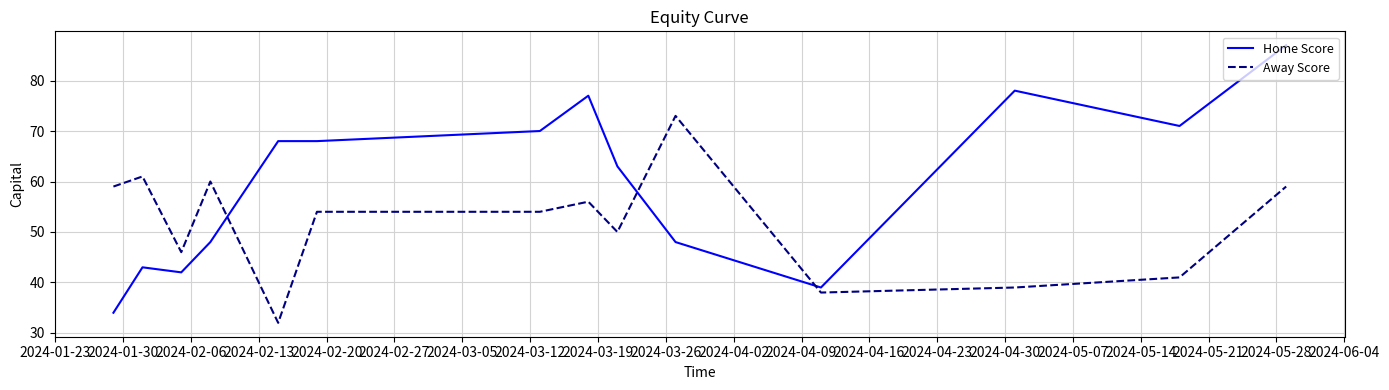

Which series has the largest total across all categories?

Home Score